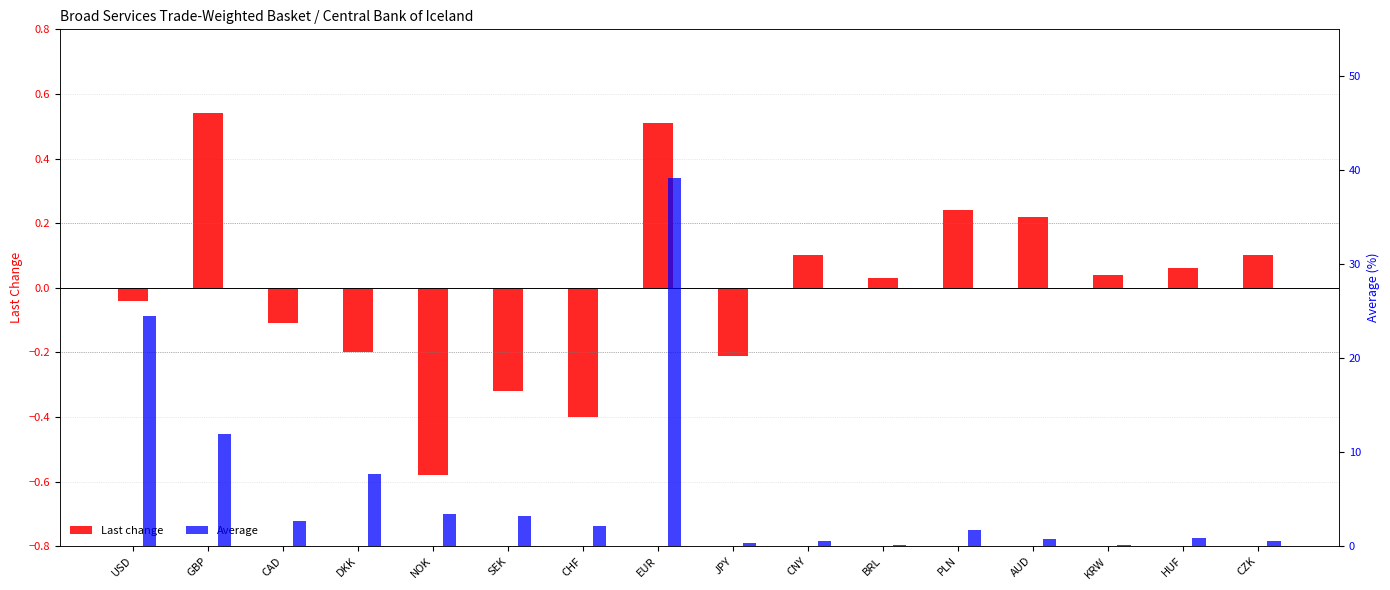

At which category does the chart reach its peak across all series?

EUR